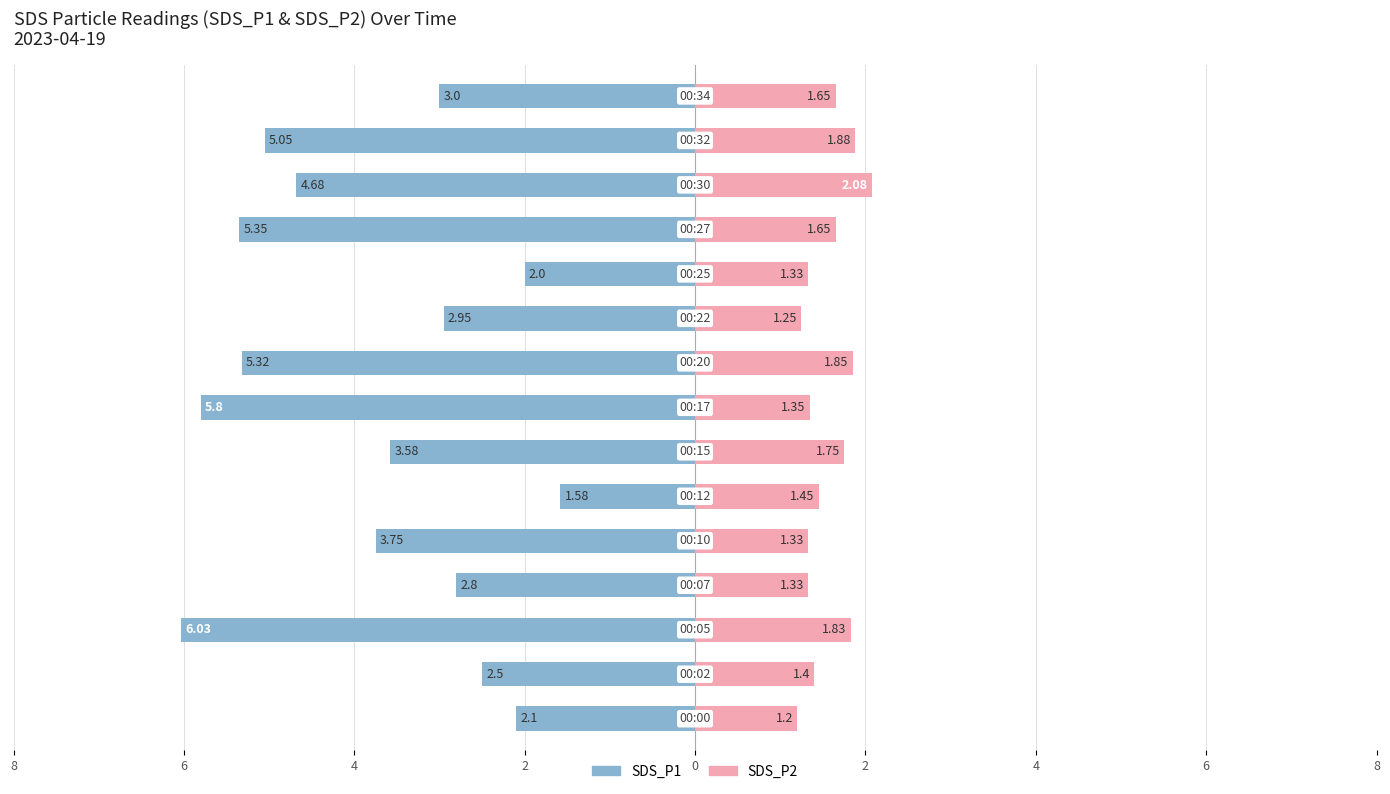

Which has a higher value, 8 or 4?

8